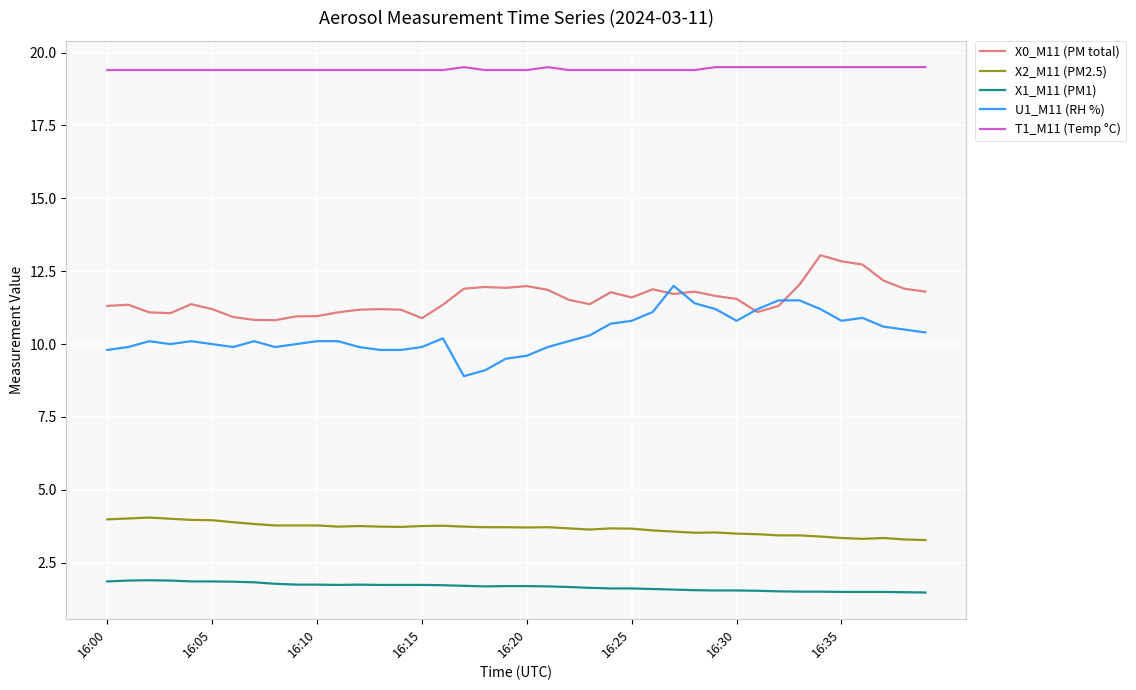

Which series has the largest total across all categories?

T1_M11 (Temp °C)